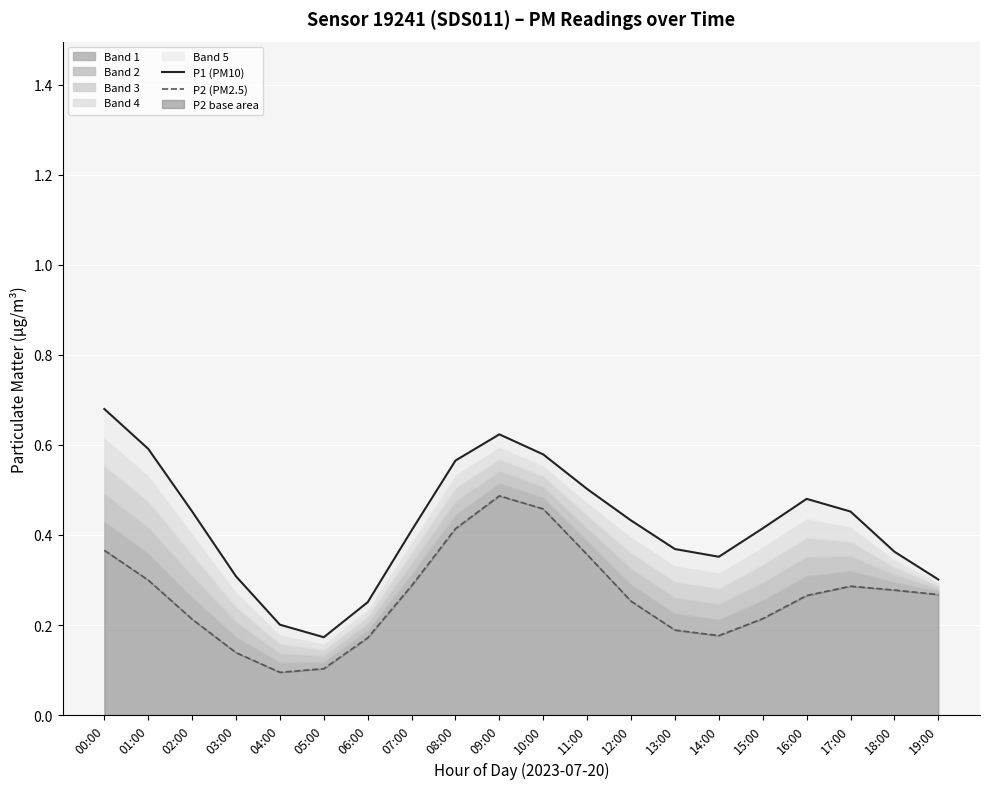

At which category does P2 (PM2.5) reach its first local peak?

09:00